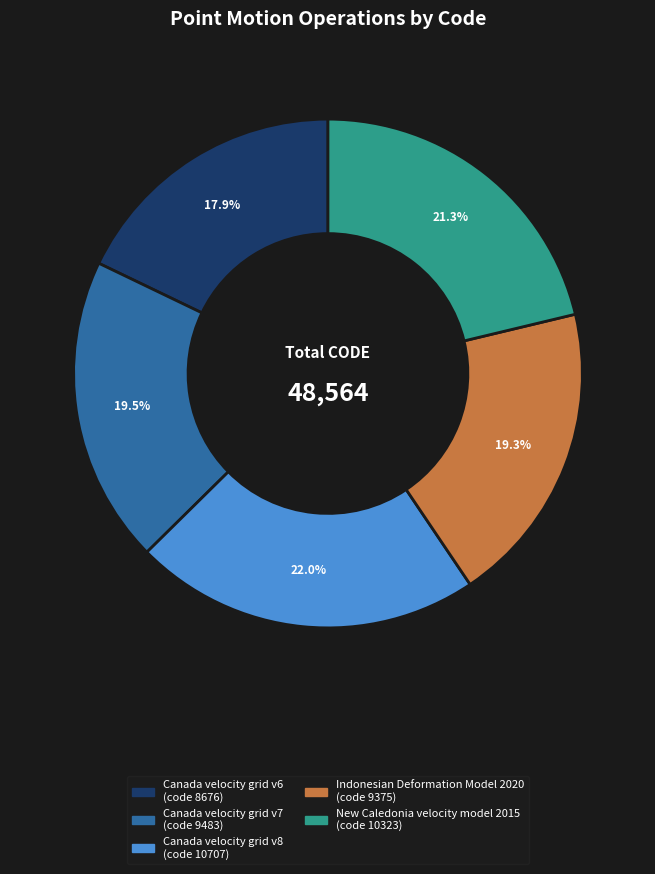

Approximately how many times larger is the value at Canada velocity grid v8 compared to Canada velocity grid v7?

1.1